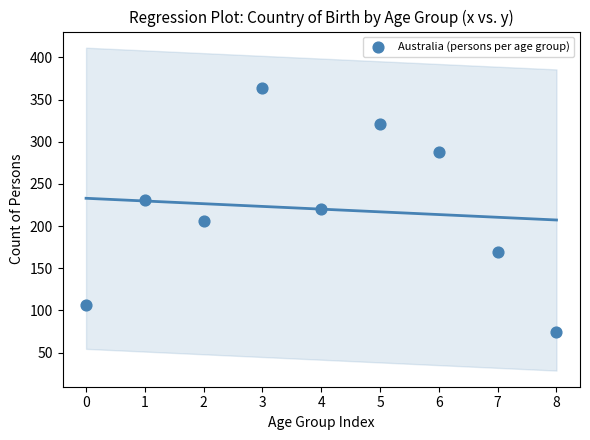

What is the range of Y values (max minus min)?

289